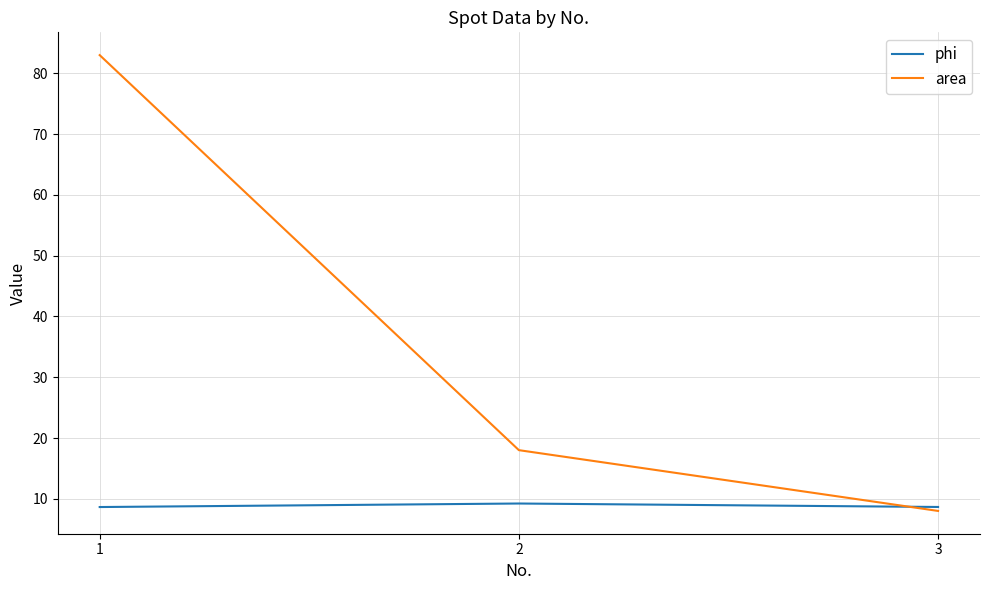

List the labels in order of area value, smallest first.

3, 2, 1